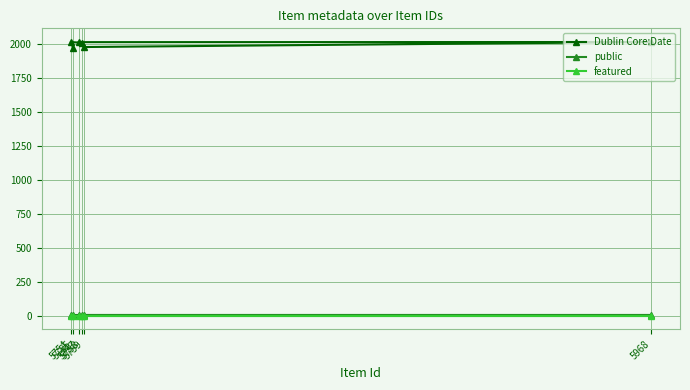

Does the chart display data point markers on the line(s)?

Yes